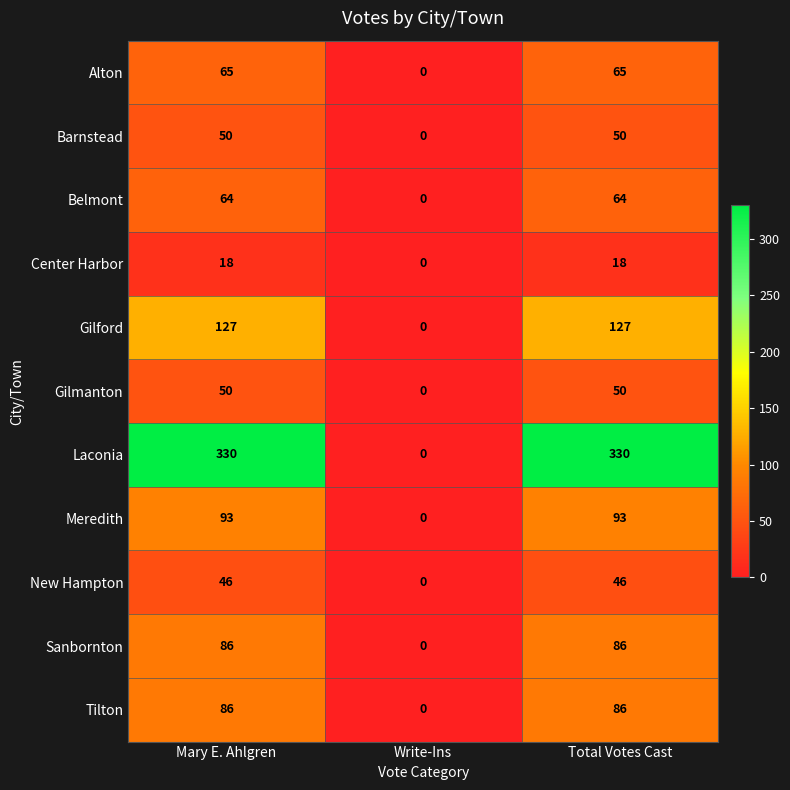

How many Gilford values are between 0 and 127?

3